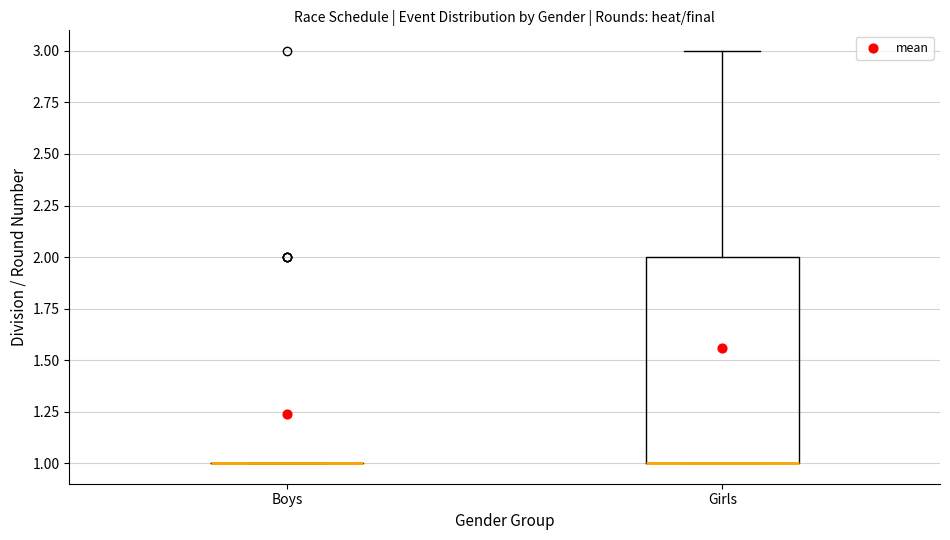

Reading left to right, transcribe this box plot: for each box, give where its median line is, the range the box spans, and where its two whiskers end, as read against the y-axis. The values are not printed on the chart, so give them approximately, as read against the axis.

Boys: box collapsed to a line at 1, whiskers 1 to 1
Girls: median 1 (drawn on the box's lower edge), box 1 to 2, whiskers 1 to 3